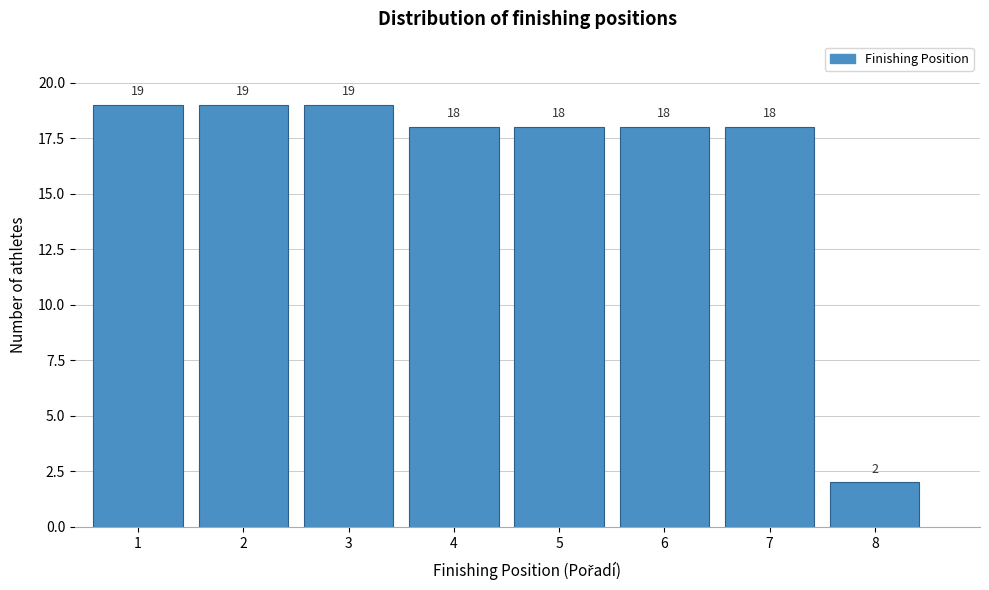

What is the height of the bar covering 7.5 to 8.5 on the x-axis?

2